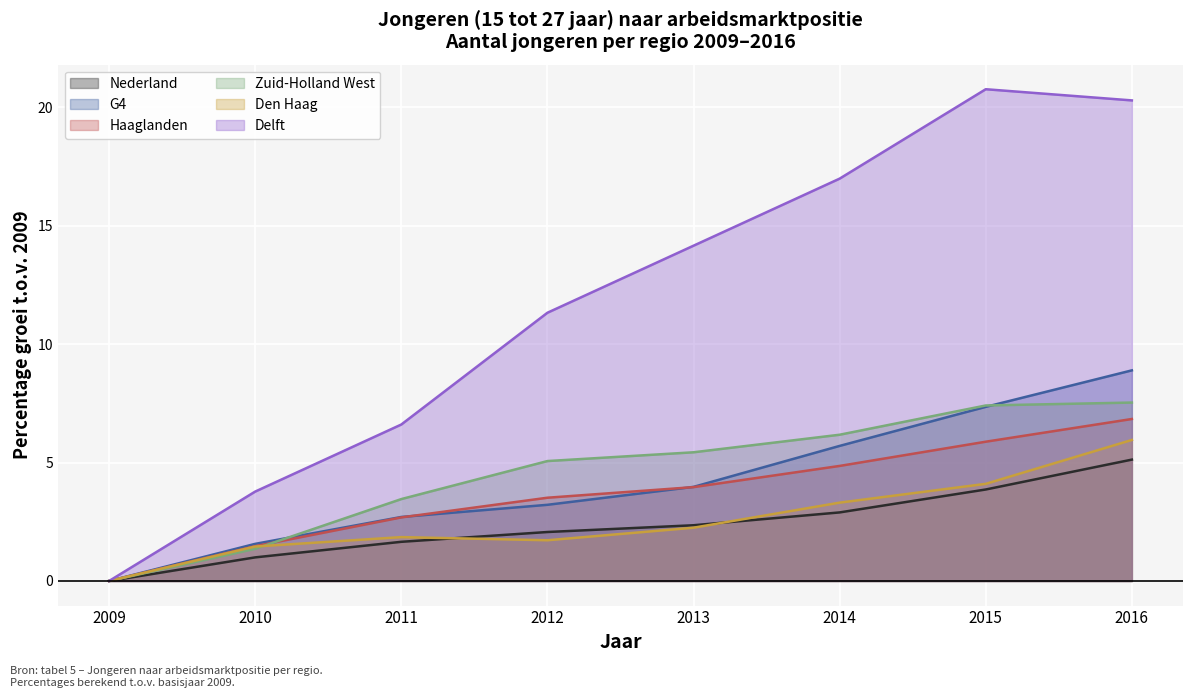

Rank the series at 2014 from lowest to highest value.

Nederland, Den Haag, Haaglanden, G4, Zuid-Holland West, Delft